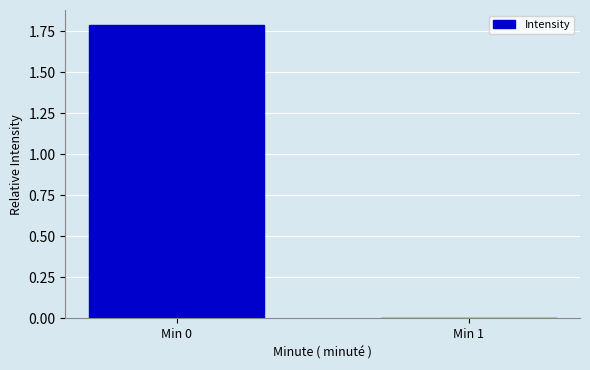

The chart shows a value of 0.7 at Min 0. True or false?

False